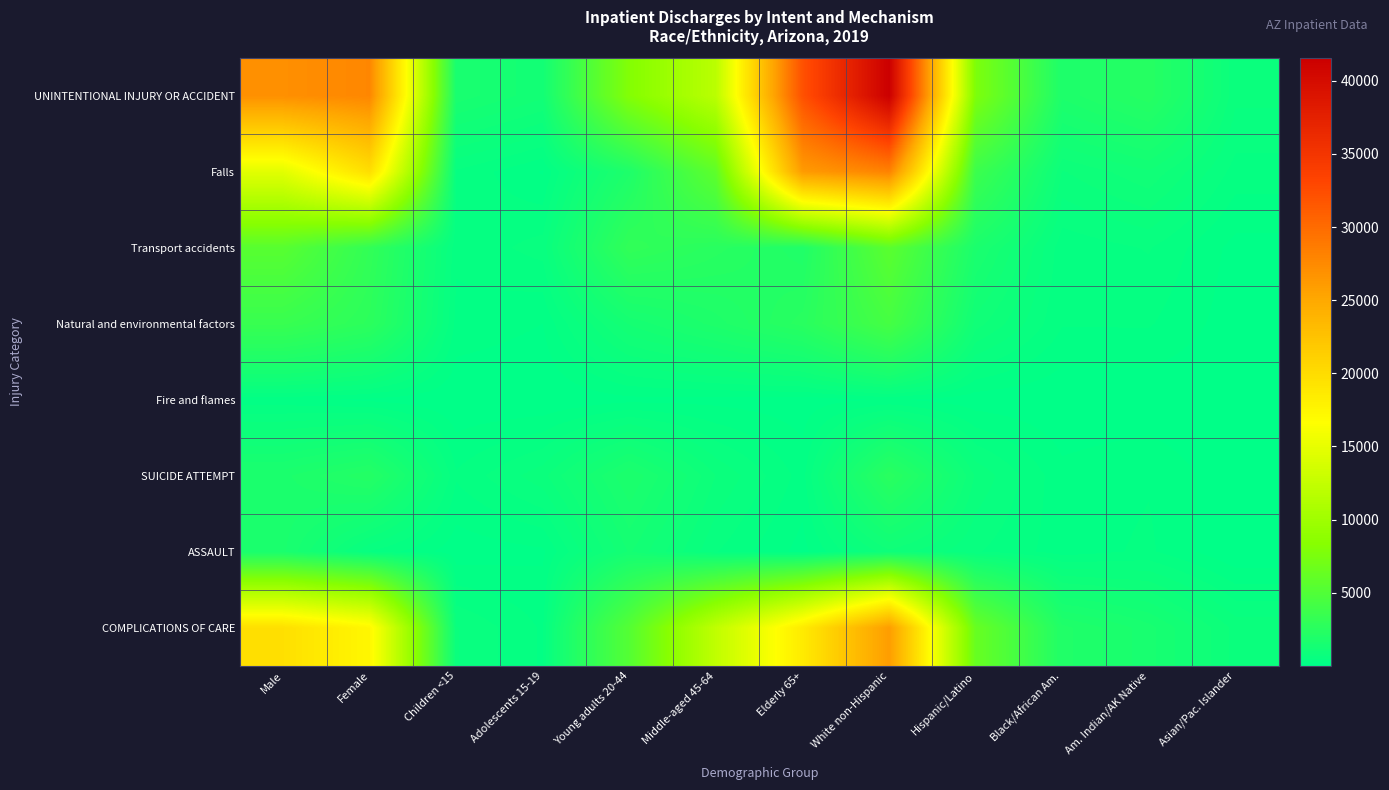

At Black/African Am., list the series in order from largest to smallest.

COMPLICATIONS OF CARE, UNINTENTIONAL INJURY OR ACCIDENT, Falls, Transport accidents, Natural and environmental factors, ASSAULT, SUICIDE ATTEMPT, Fire and flames